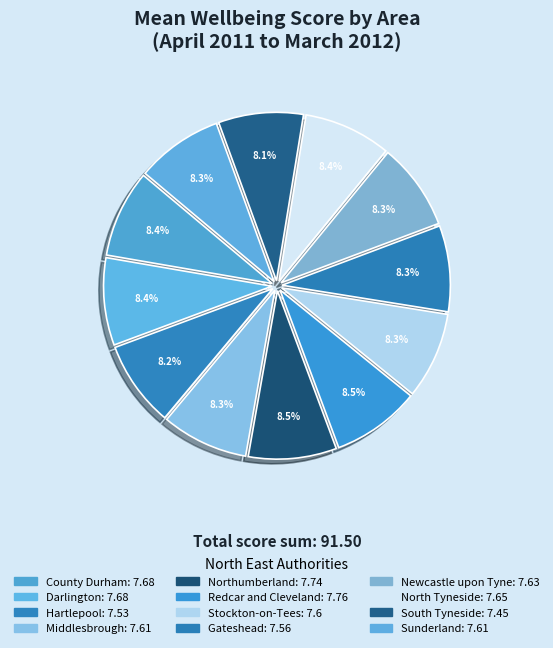

How many segments does this pie chart have?

12